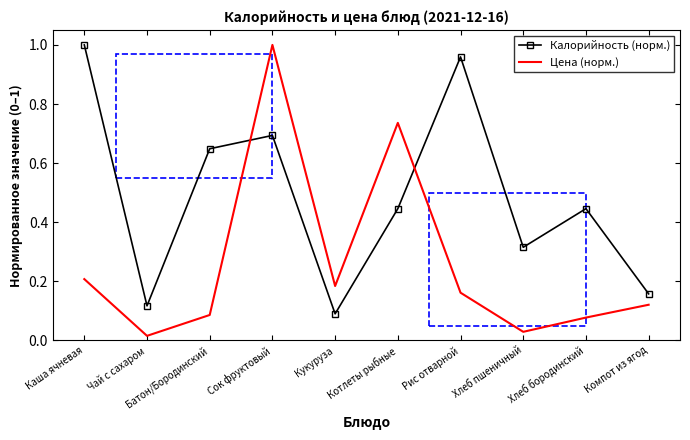

Which category has the lowest value in the Калорийность (норм.) series?

Кукуруза